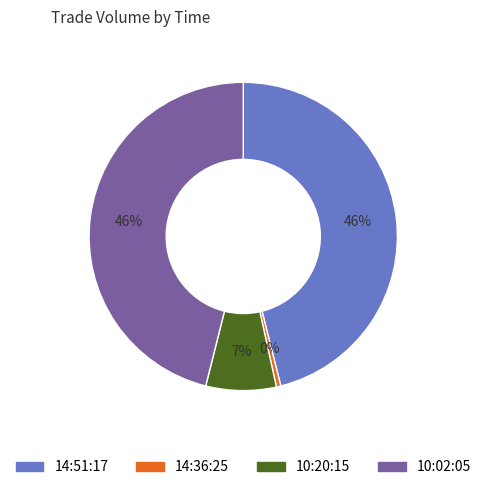

Which category has the smallest portion of the pie?

14:36:25